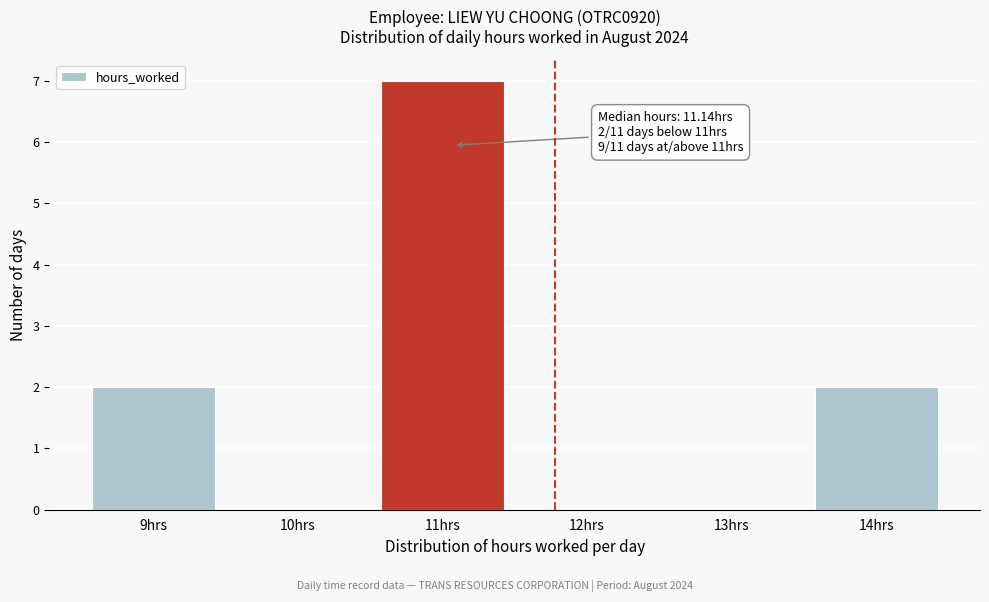

Reading left to right, list all the values displayed in this chart.

9hrs=2	10hrs=0	11hrs=7	12hrs=0	13hrs=0	14hrs=2